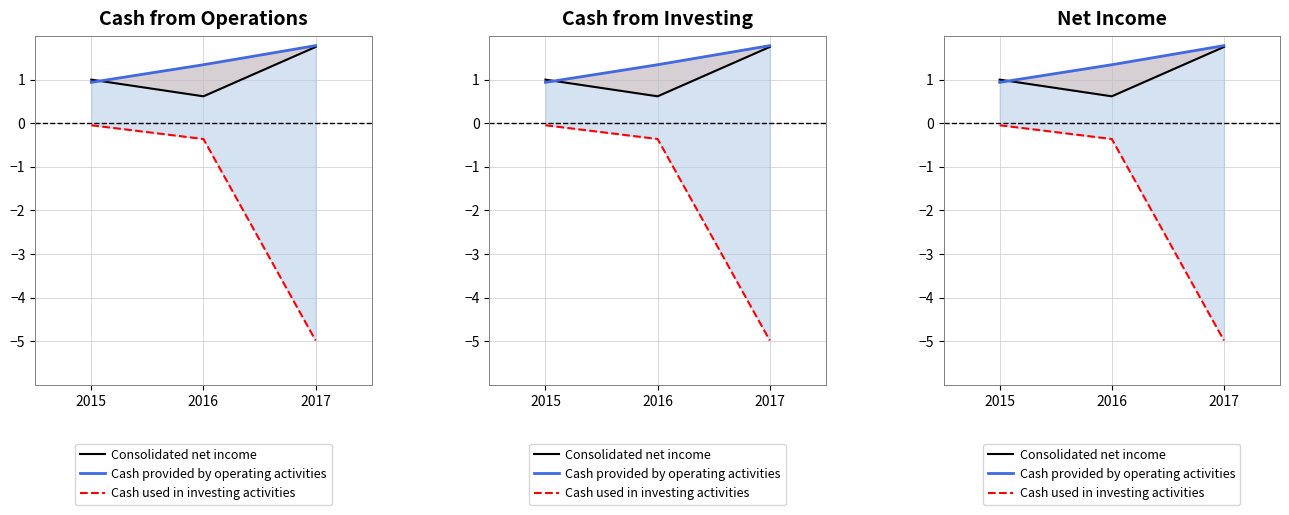

Which series has the largest range (max minus min)?

Cash used in investing activities